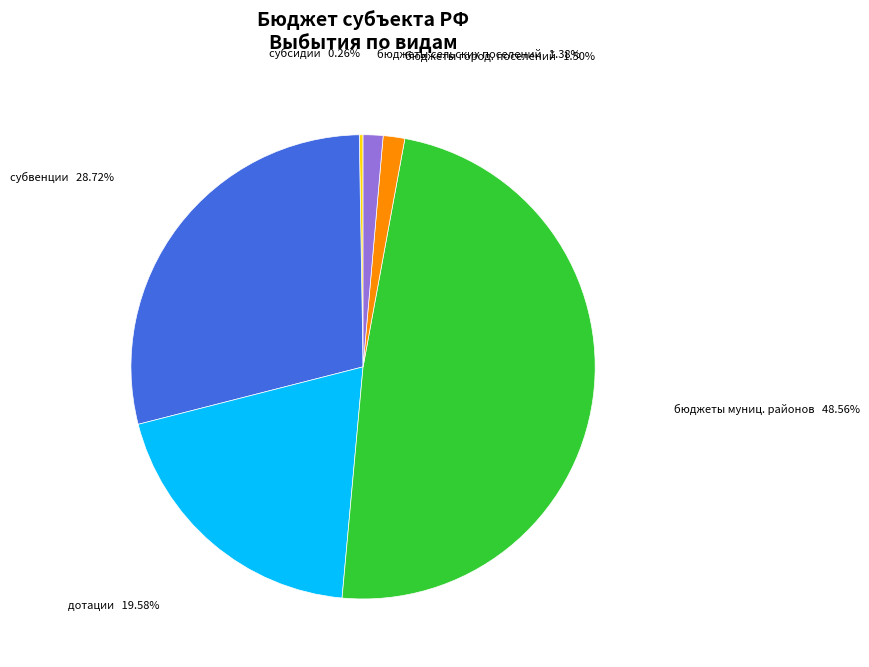

To the nearest percent, what is the difference between the largest and smallest slice percentages?

48%